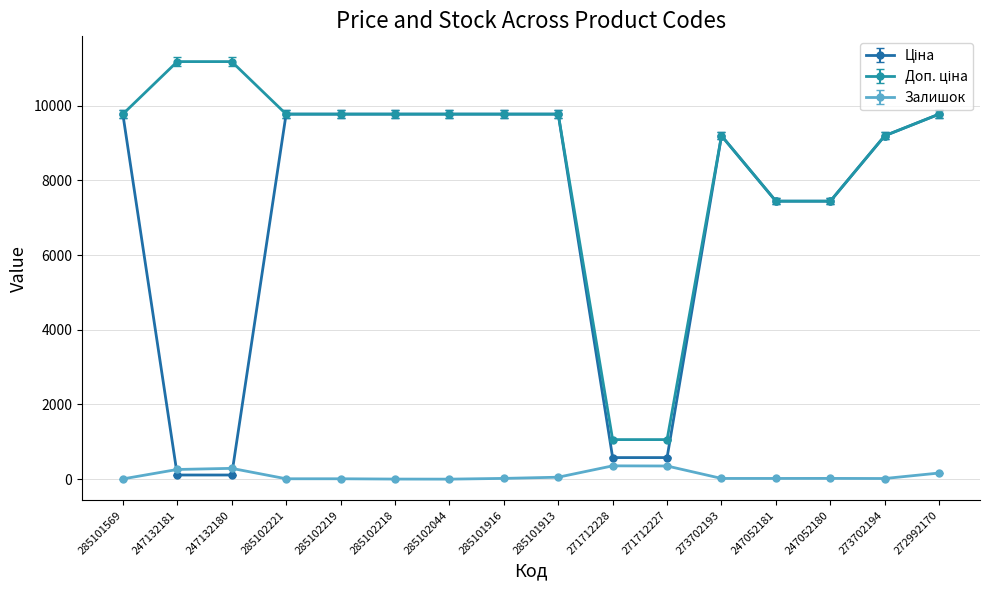

At how many categories does at least one series exceed 3468?

14